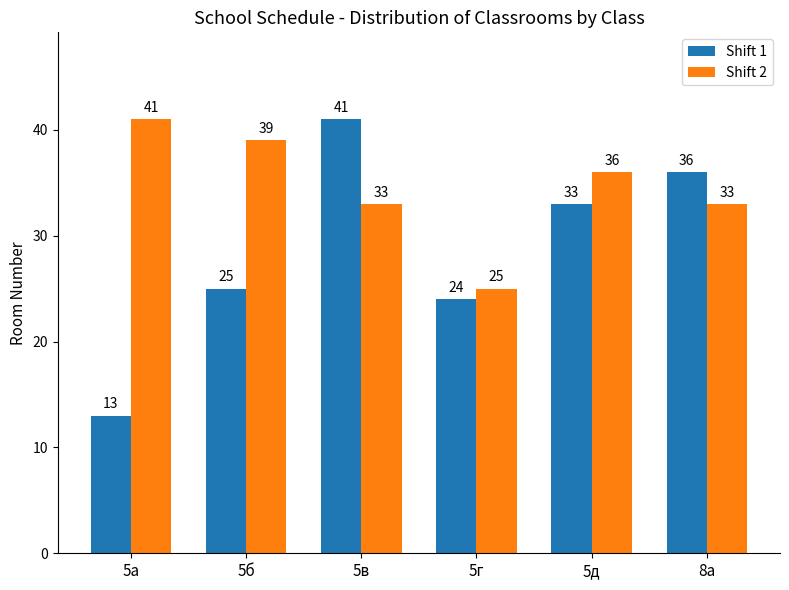

What is the total value across all series at 5д?

69